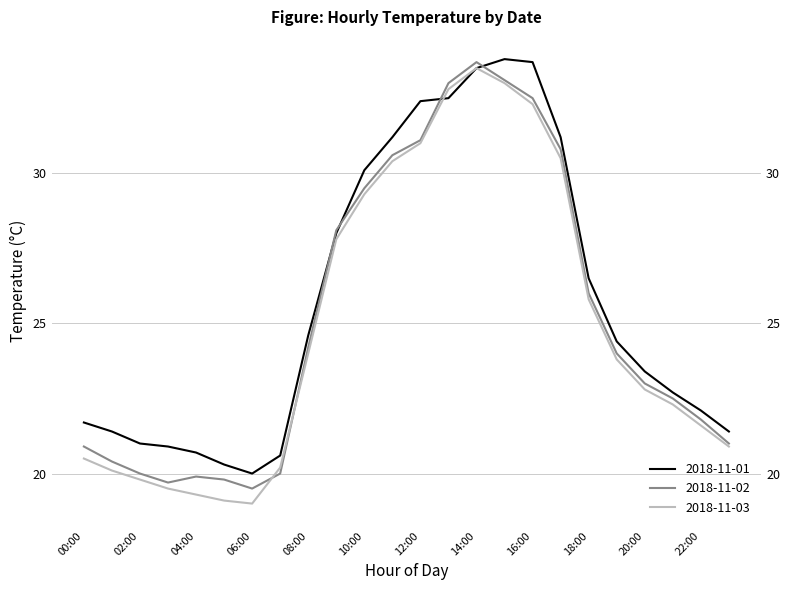

What is the label of the 15th point from the left?

14:00